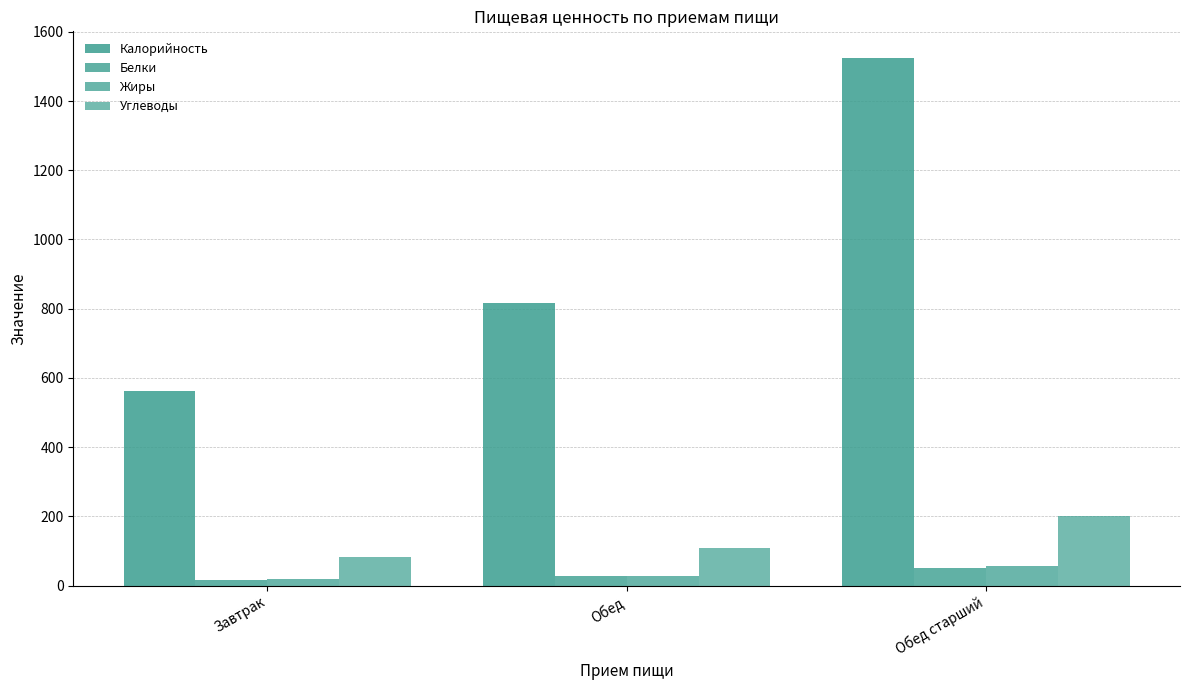

How many series are shown in this chart?

4